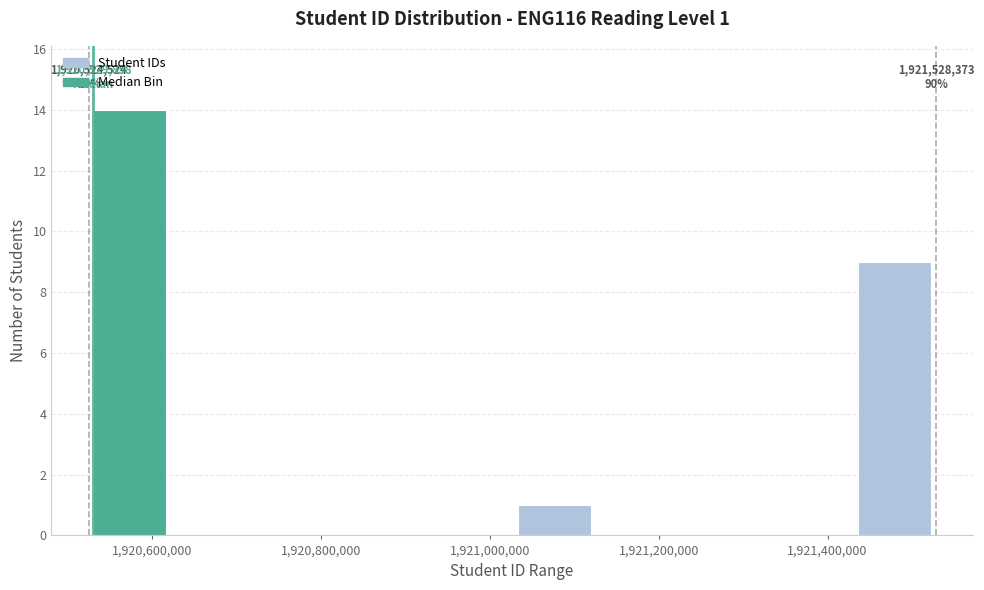

Over which range of the x-axis is the bar tallest?

1920520000 to 1920620000